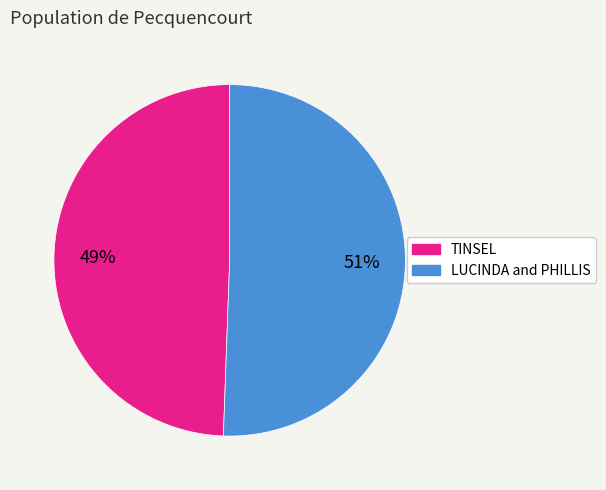

Is the sum of TINSEL and LUCINDA and PHILLIS greater than half?

Yes